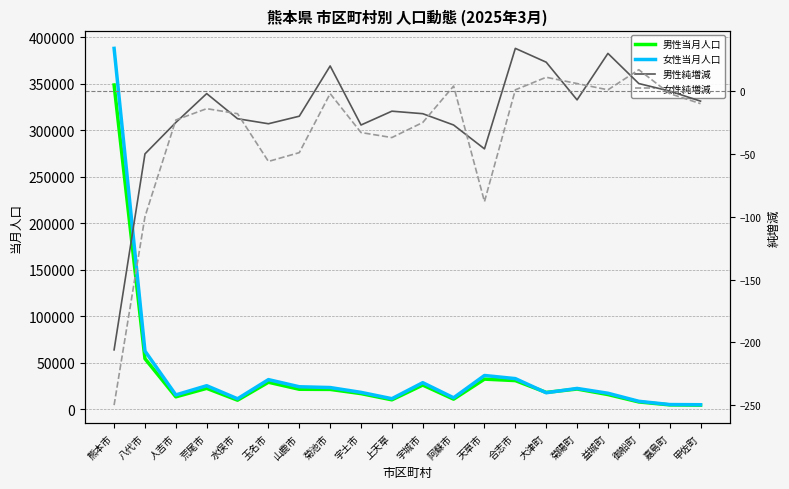

How many data points in 男性当月人口 are less than 21454?

10